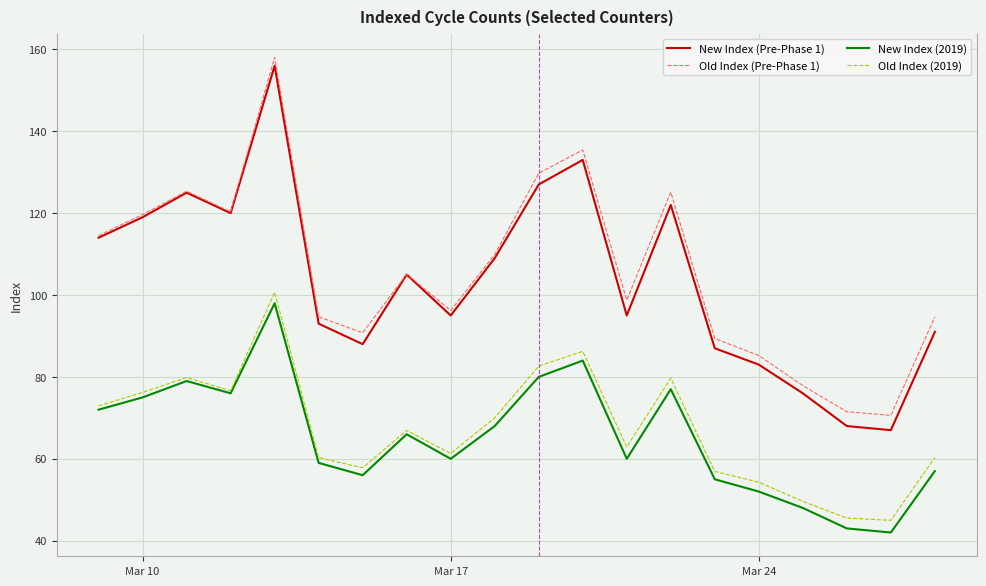

What is the minimum value for New Index (Pre-Phase 1)?

67.0